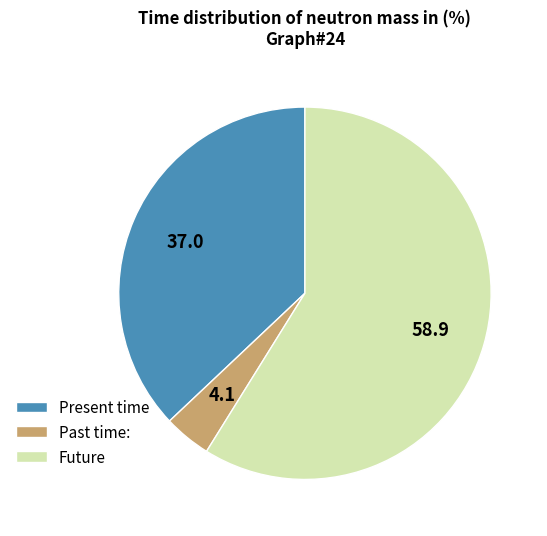

Is it true that Future is 47% of the pie?

False